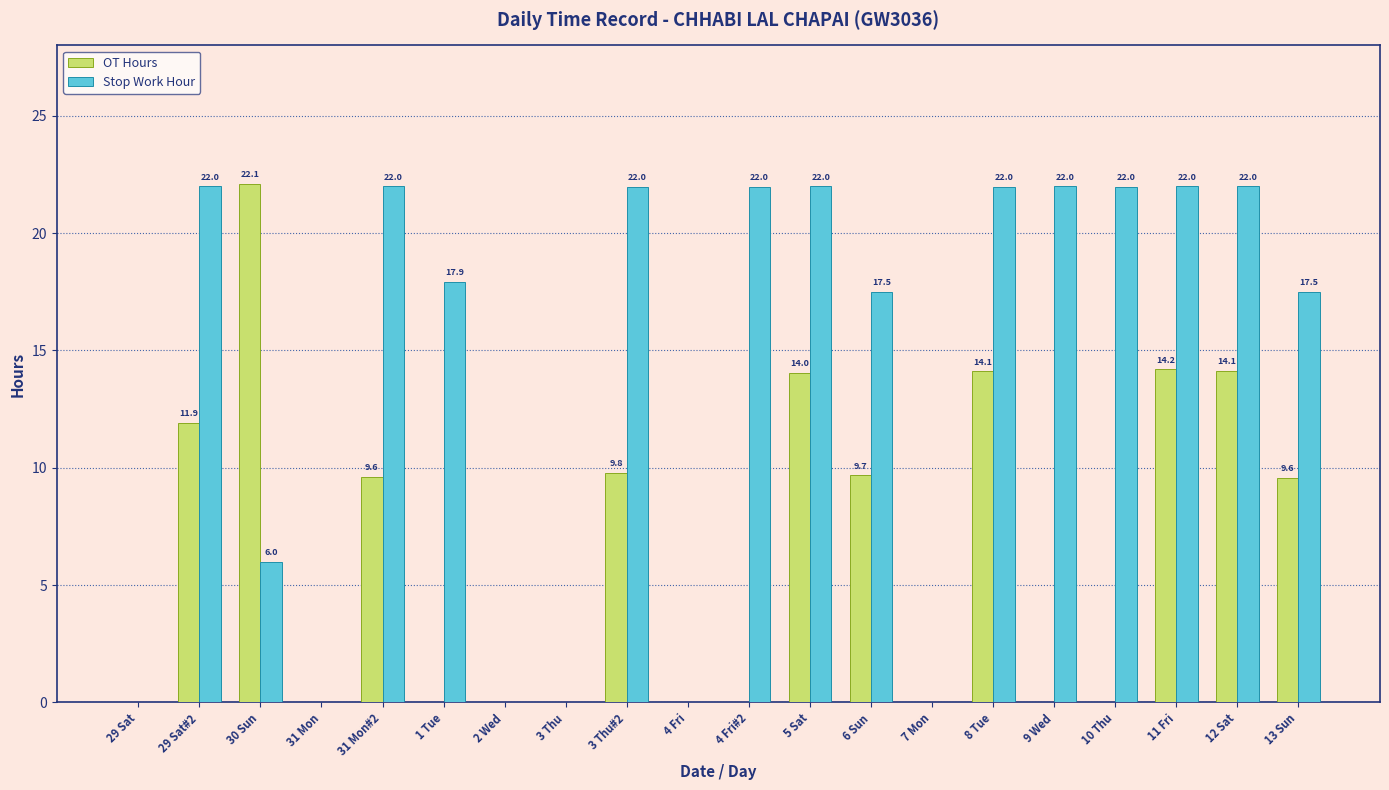

Is it true that OT Hours equals 0.0 at 1 Tue?

True